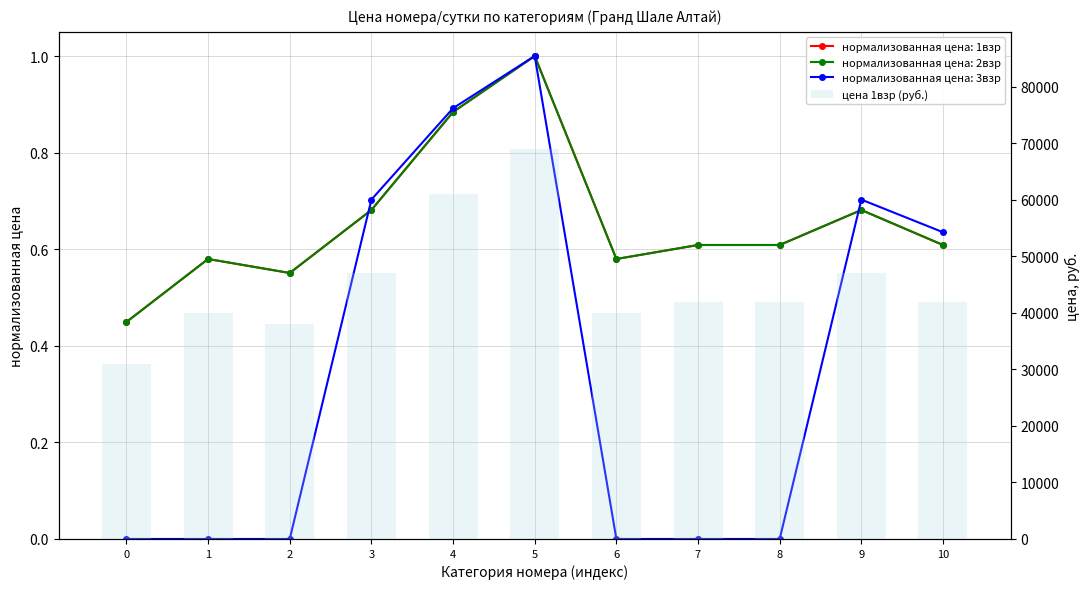

What is the greatest value displayed?

69000